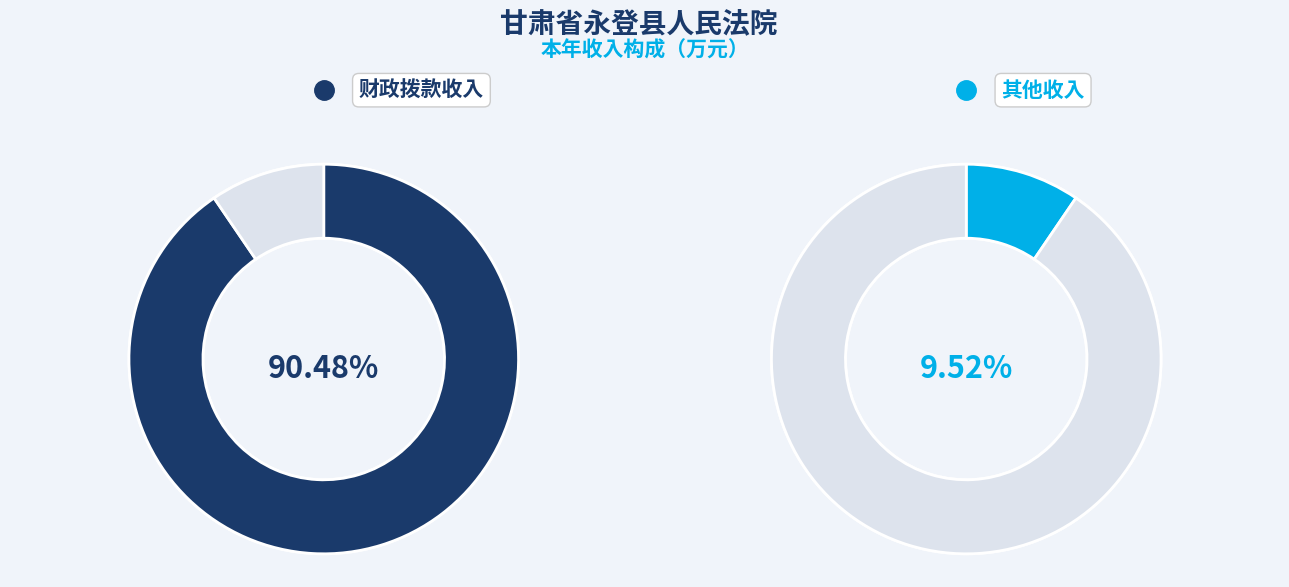

To the nearest percent, what is the average slice percentage?

50%